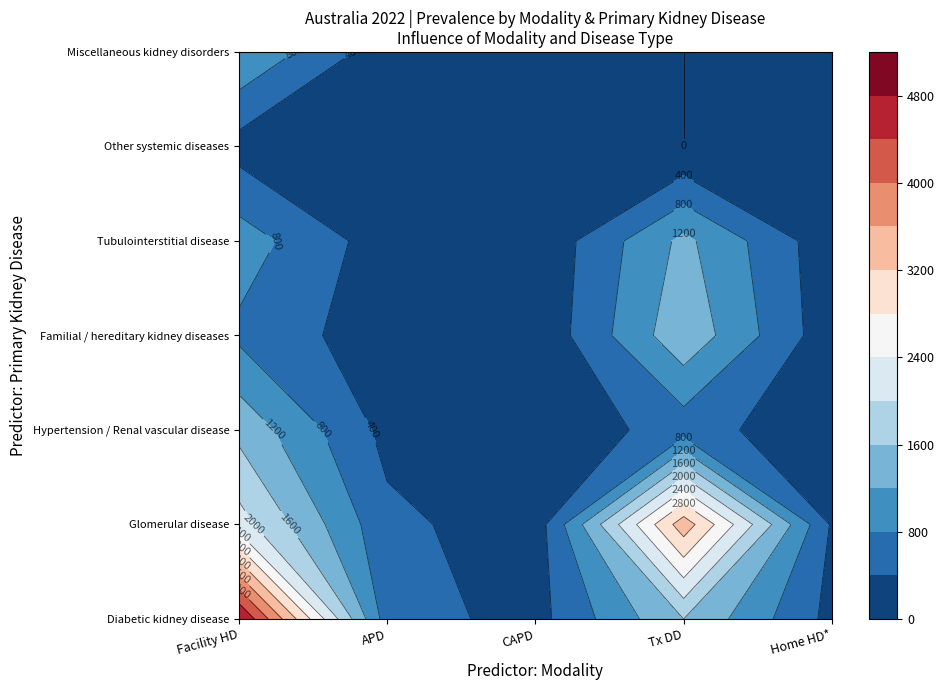

At which label is Glomerular disease closest to 1803?

Facility HD